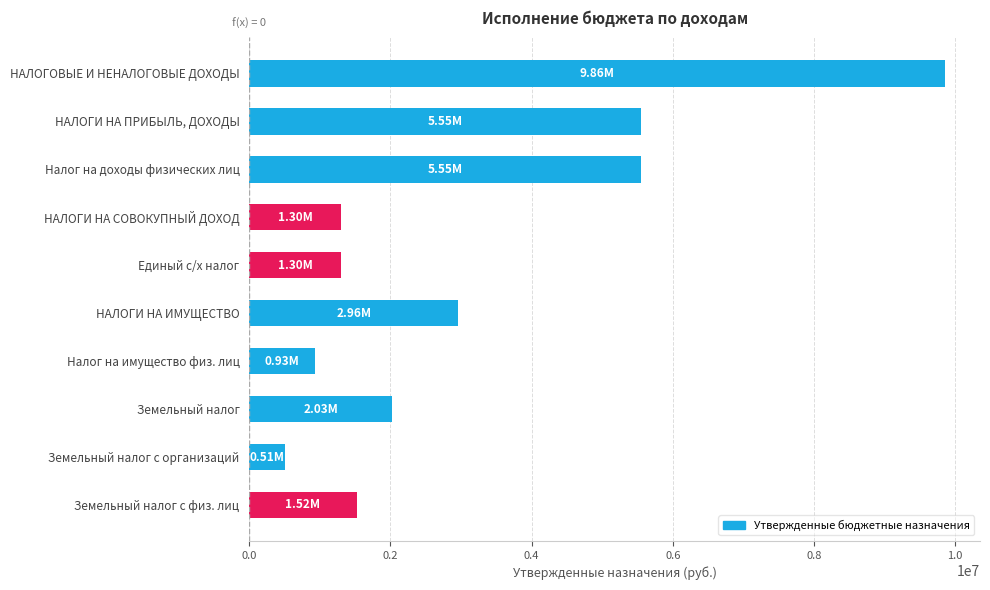

What is the maximum value shown in the chart?

9860800